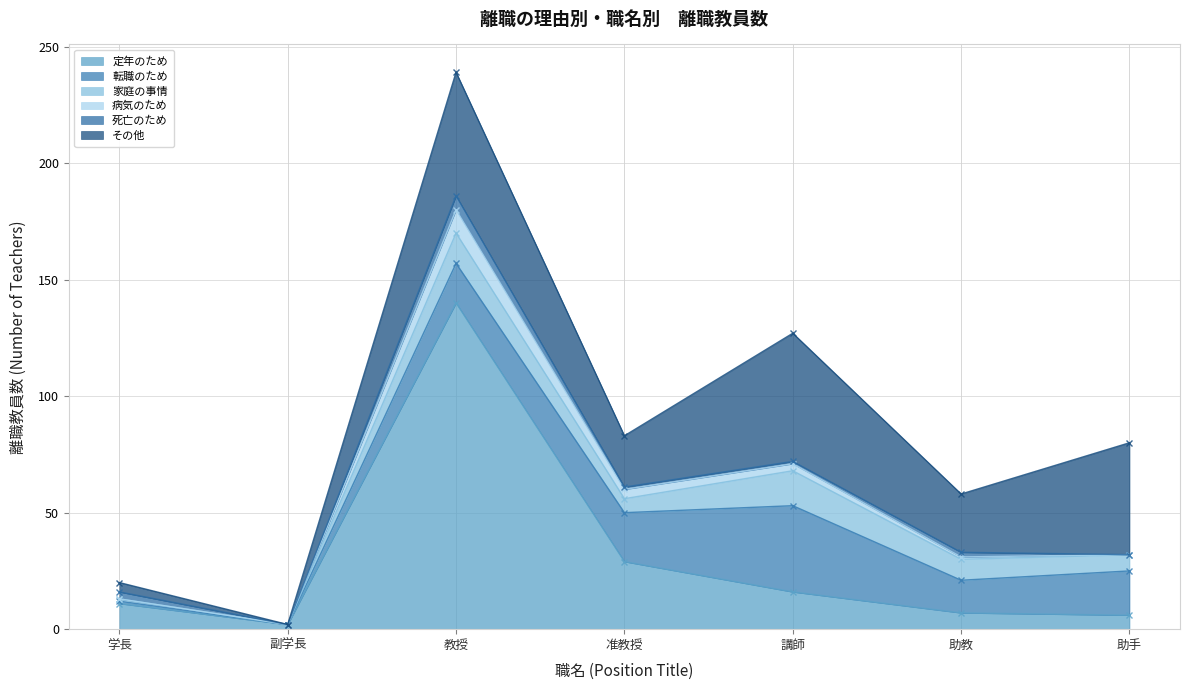

Count the 死亡のため values in the range 0 to 3.

6